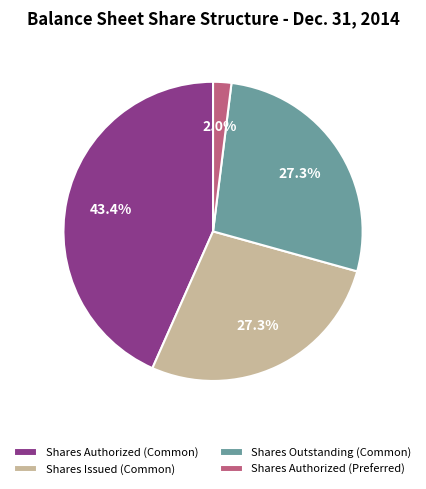

Approximately how many times larger is the value at Shares Authorized (Common) compared to Shares Issued (Common)?

1.6